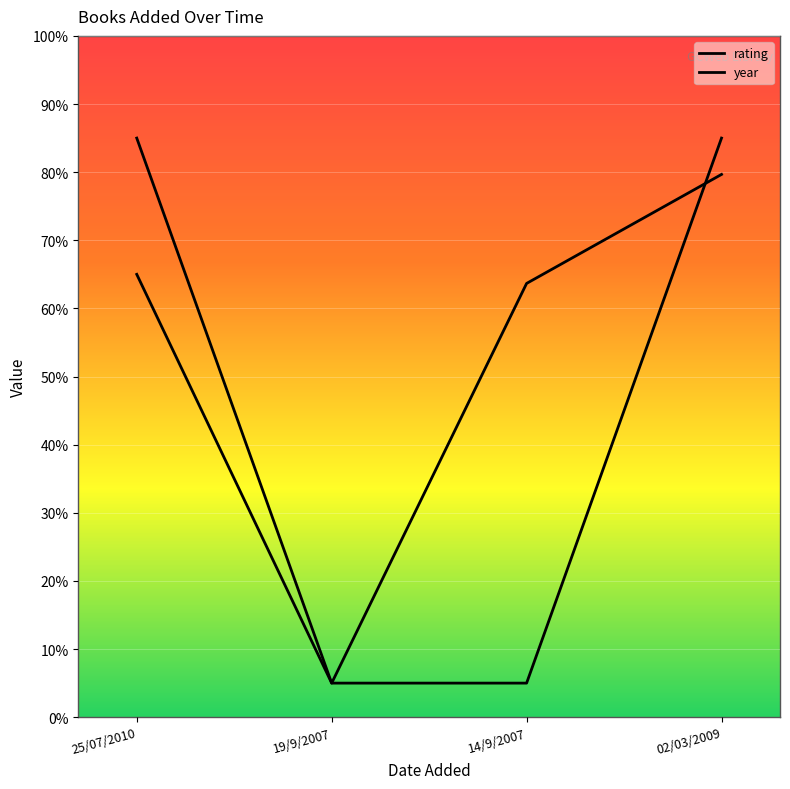

Where do year and rating first cross each other?

14/9/2007 and 02/03/2009